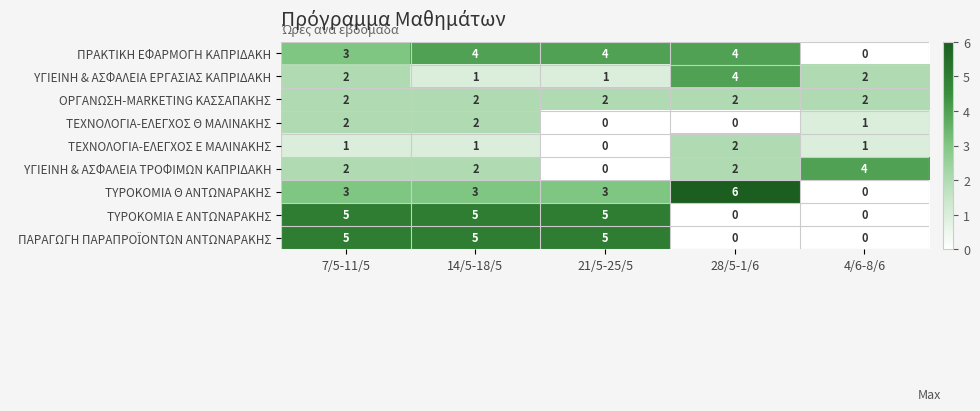

What is the average value of the ΤΥΡΟΚΟΜΙΑ Θ ΑΝΤΩΝΑΡΑΚΗΣ series?

3